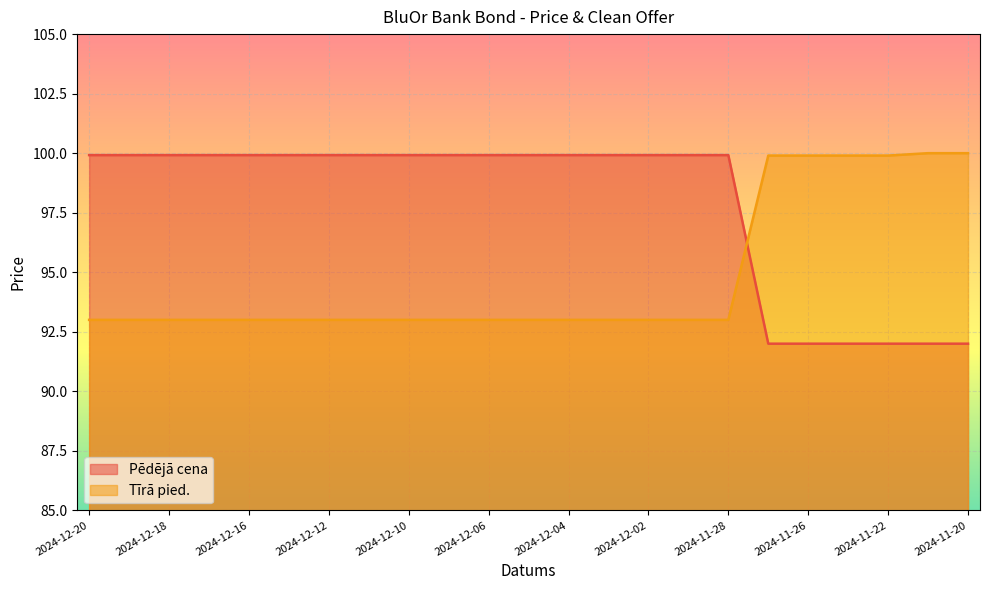

At how many categories does at least one series exceed 92?

23